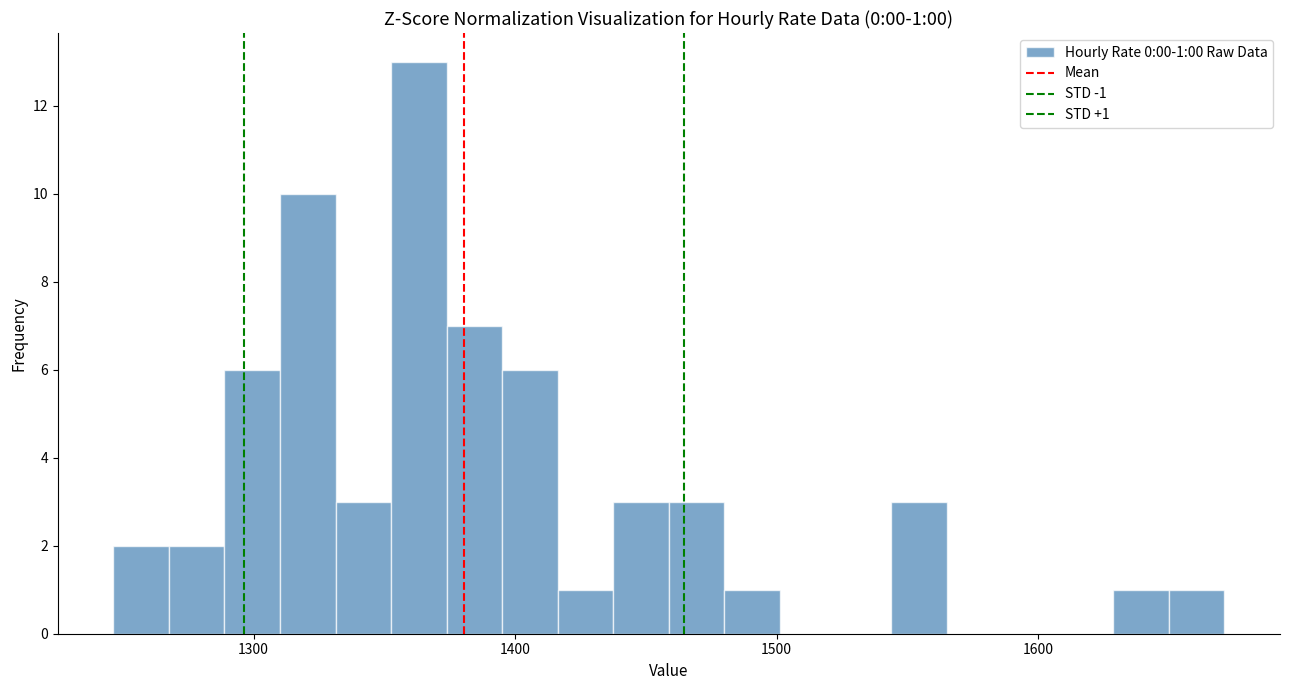

Around what value on the x-axis is the tallest bar? Give the approximate position of its centre, as read against the axis.

1360